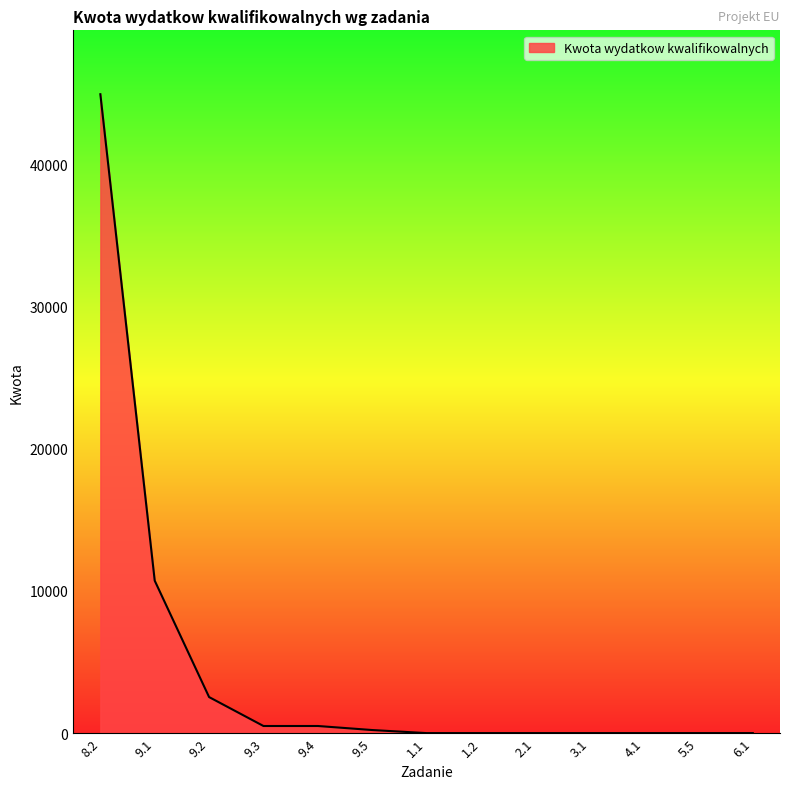

What position from the right is 5.5?

2